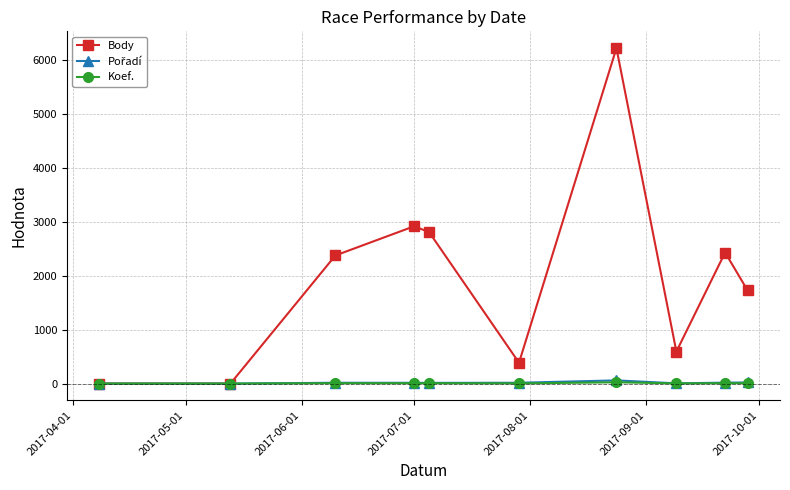

Which series has the largest range (max minus min)?

Body